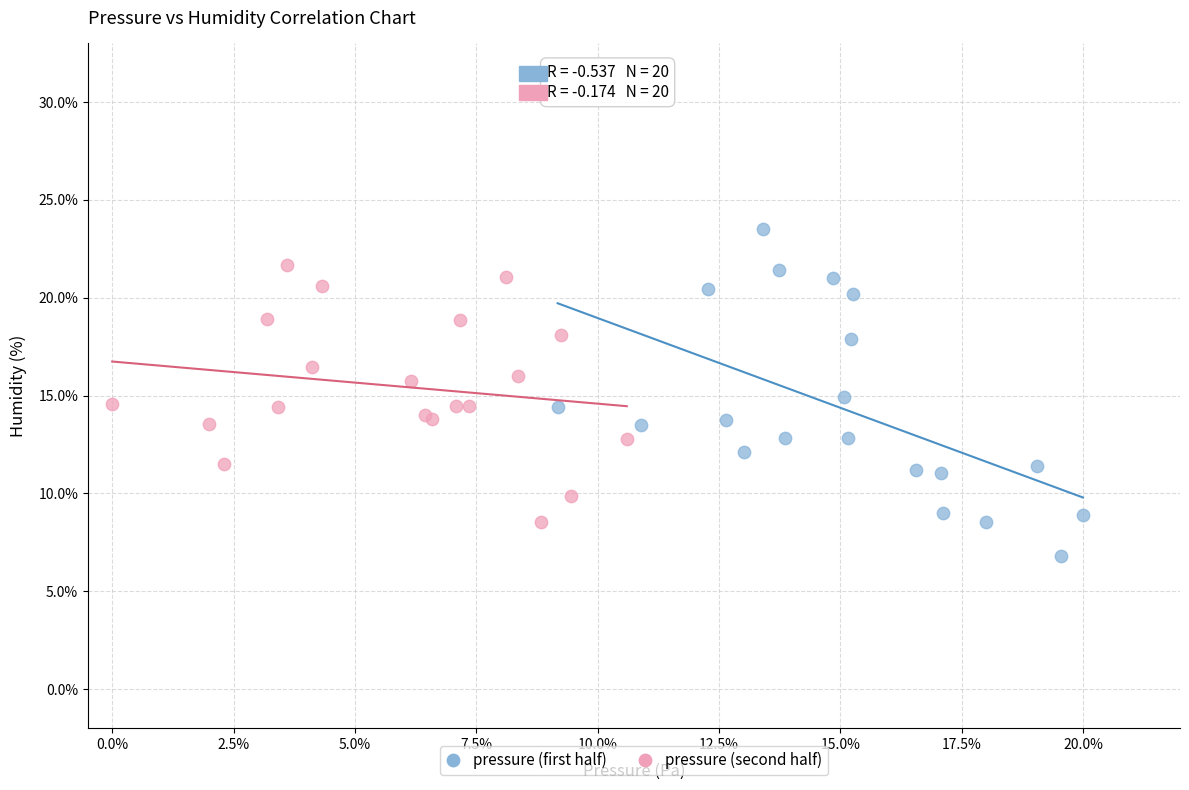

What are all the series names shown in the legend?

pressure (first half), pressure (second half)